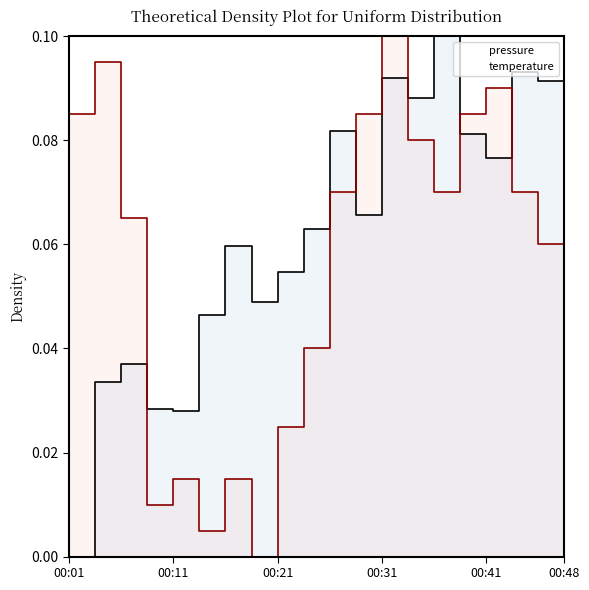

How many times do pressure and temperature cross each other?

5